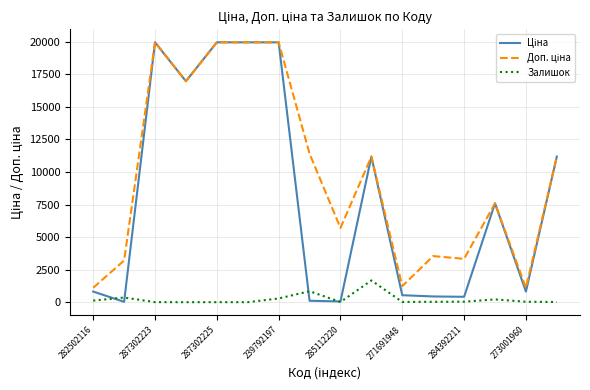

What is the greatest value displayed?

19964.2